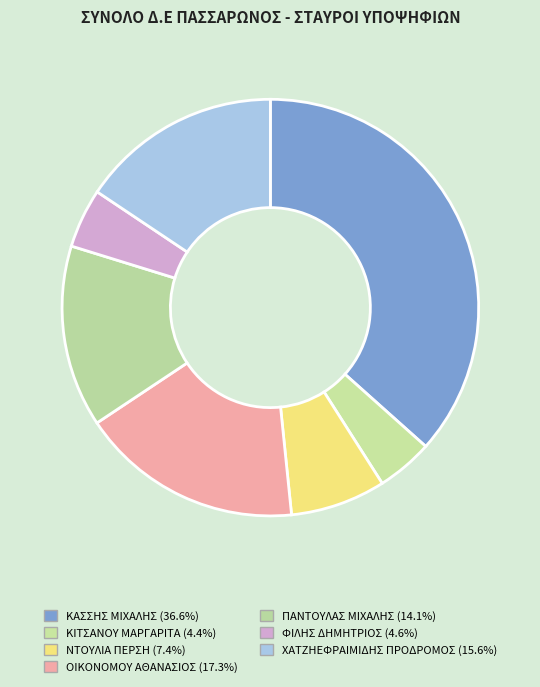

The ΦΙΛΗΣ ΔΗΜΗΤΡΙΟΣ slice represents 5% of the pie. True or false?

True